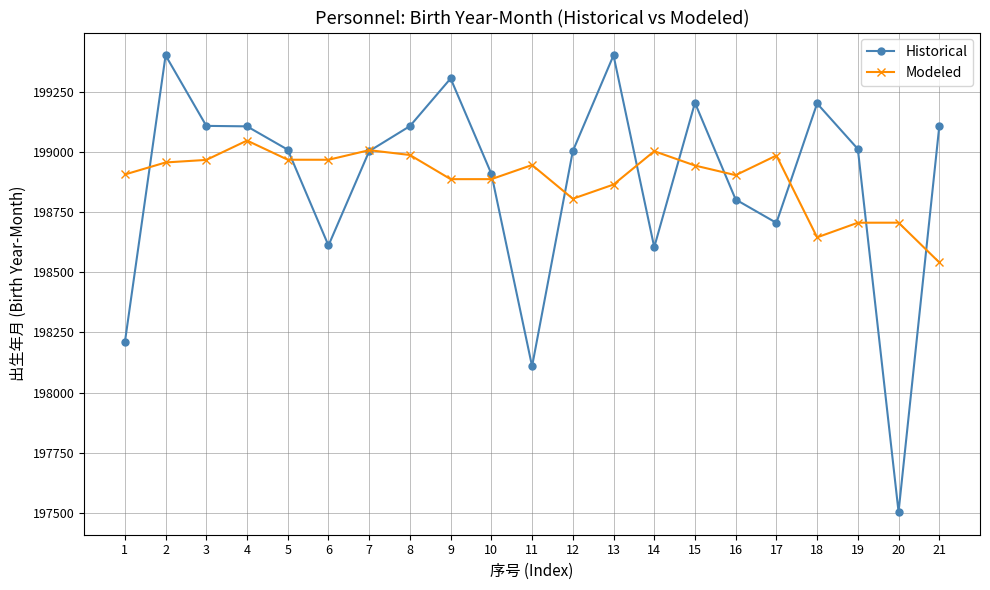

Rank the series at 1 from highest to lowest value.

Modeled, Historical